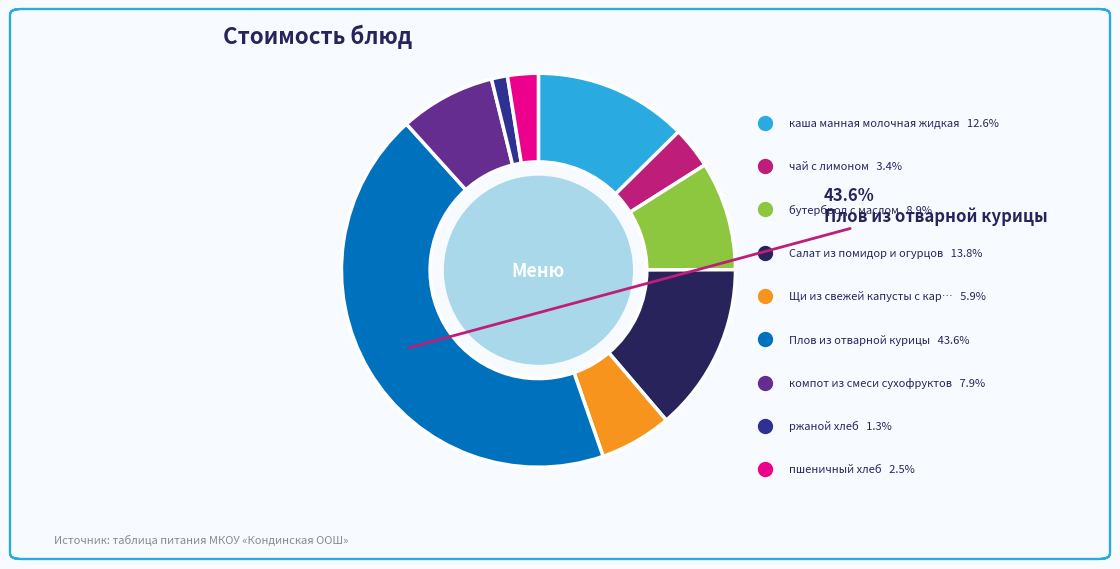

Rank the categories by value from lowest to highest.

ржаной хлеб, пшеничный хлеб, чай с лимоном, Щи из свежей капусты с картофелем, компот из смеси сухофруктов, бутерброд с маслом, каша манная молочная жидкая, Салат из помидор и огурцов, Плов из отварной курицы